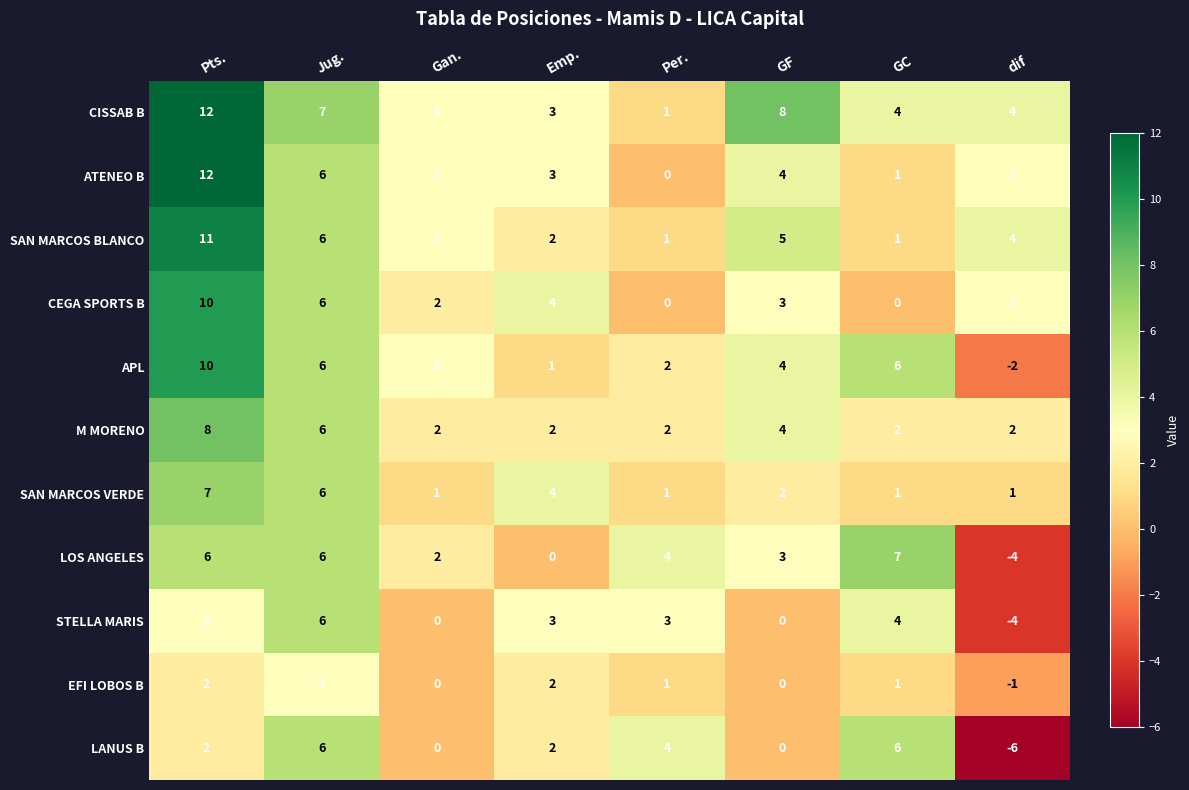

Count the number of categories in the chart.

8